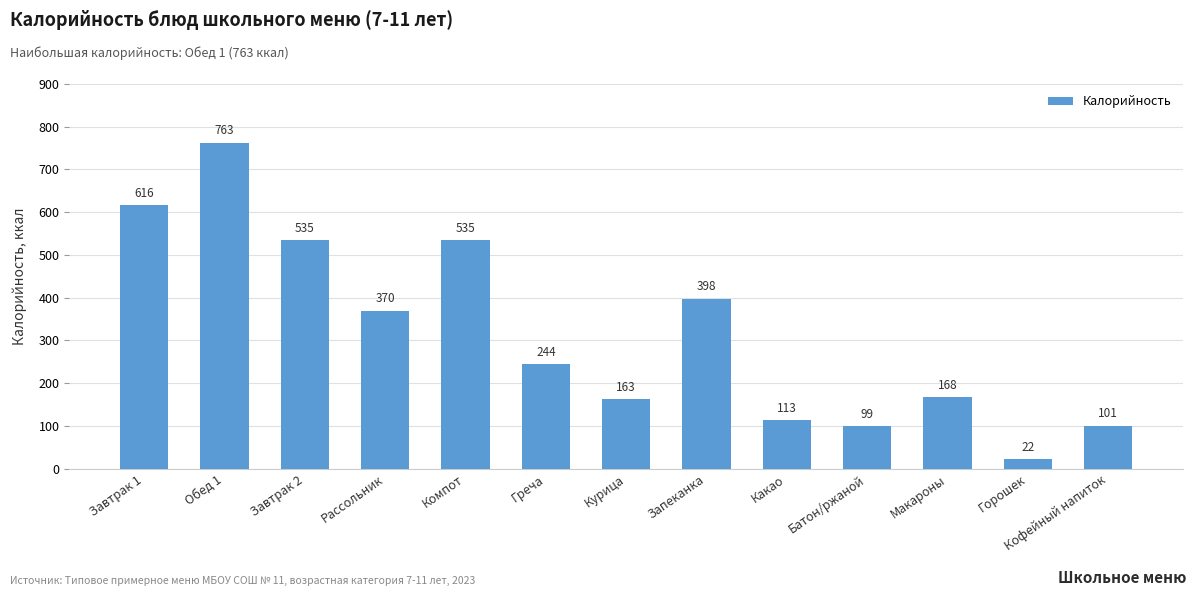

What is the difference between the values at Рассольник and Батон/ржаной?

271.0